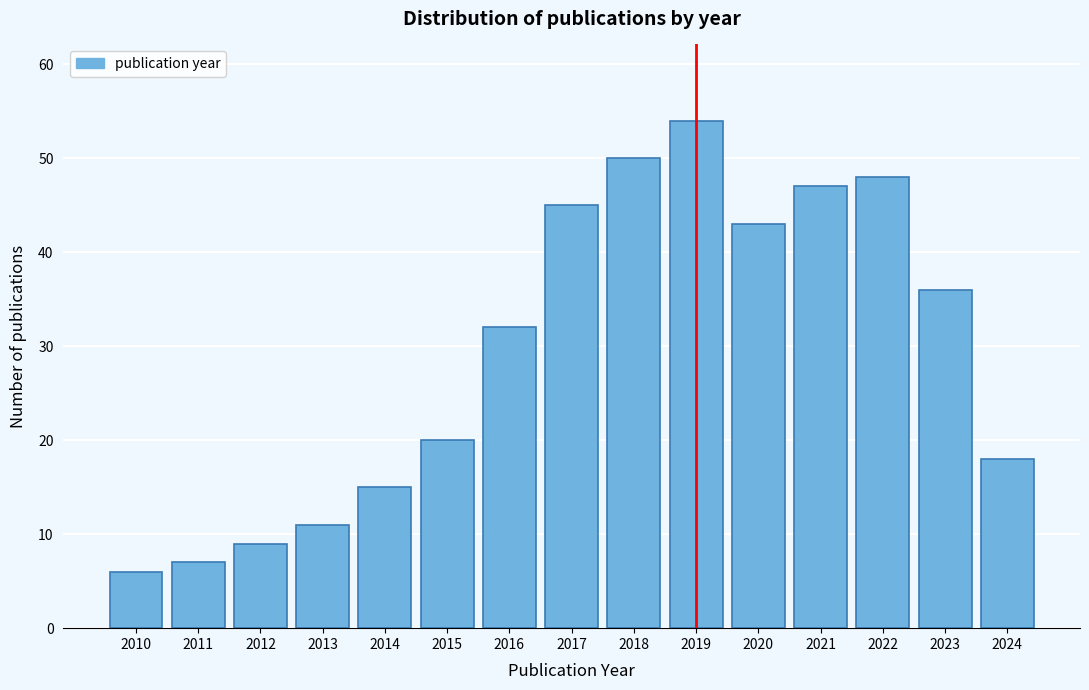

Reading right to left, list all the values displayed in this chart.

18	36	48	47	43	54	50	45	32	20	15	11	9	7	6